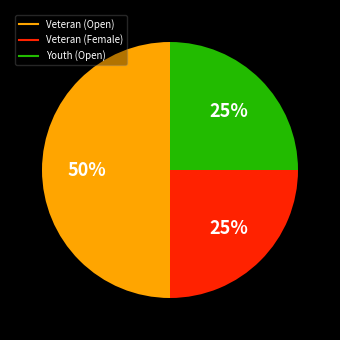

To the nearest percent, what is the average slice percentage?

33%